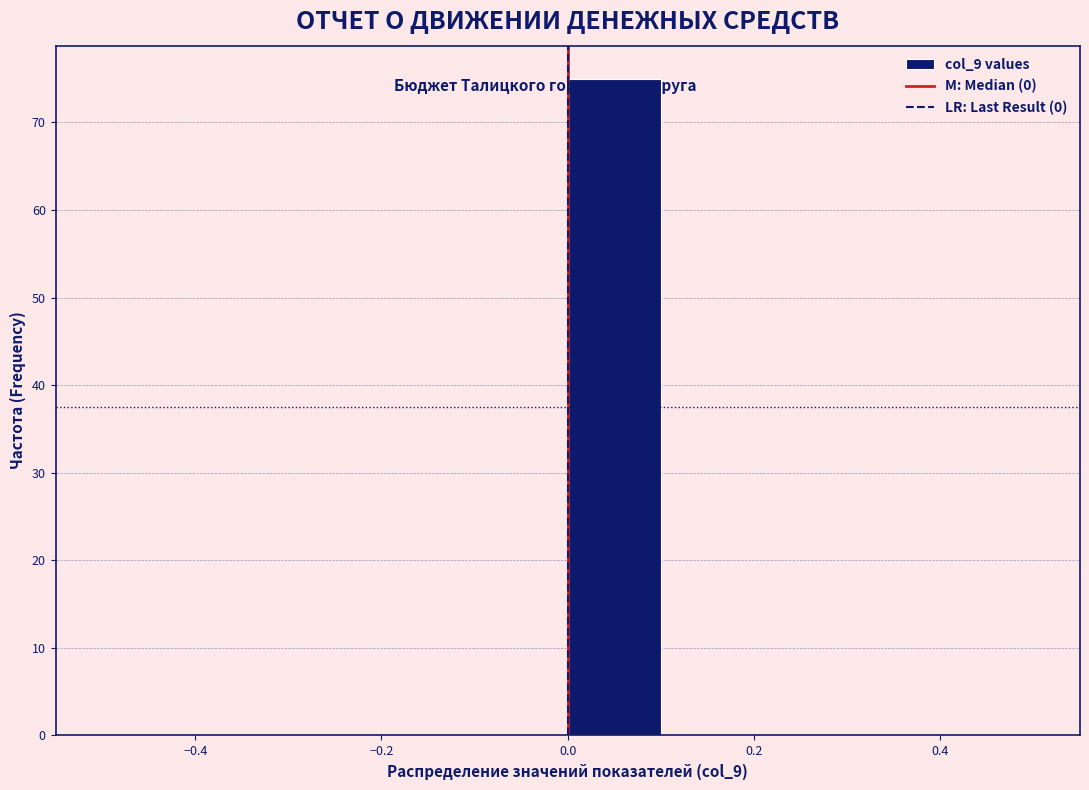

Which range on the x-axis has the tallest bar?

0.0 to 0.1